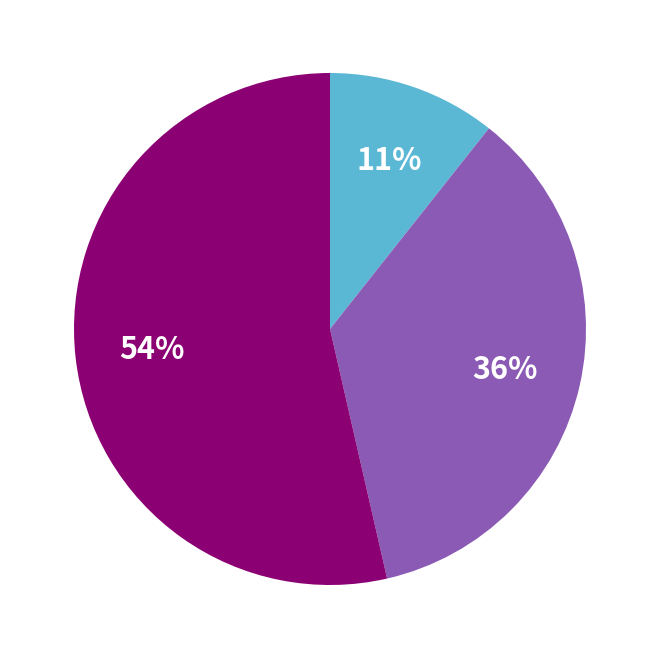

To the nearest percent, what is the difference between the largest and smallest slice percentages?

43%